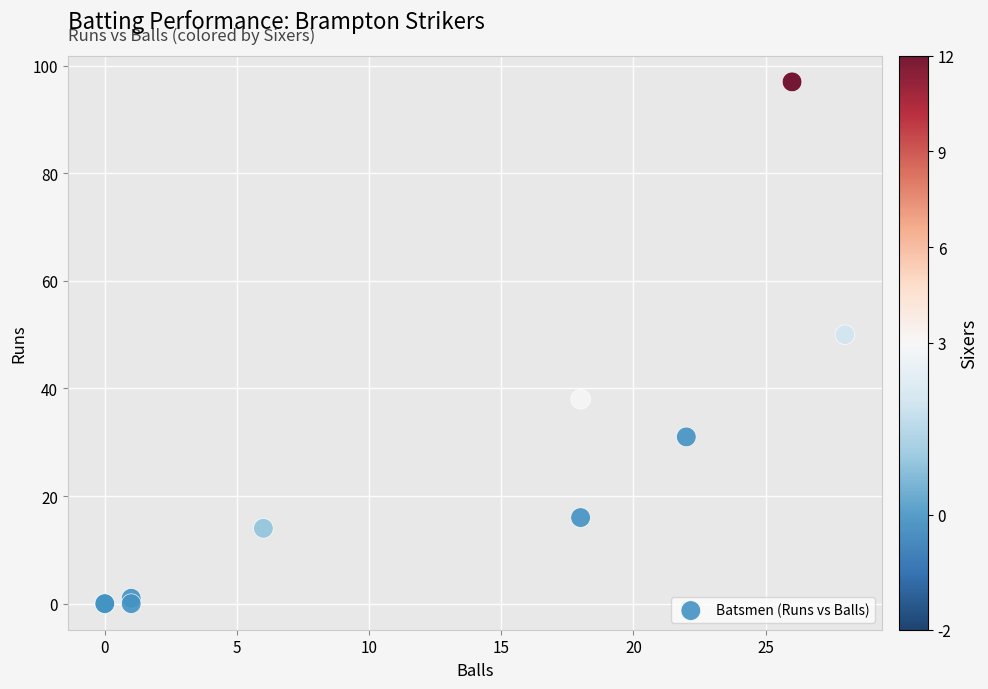

What Y value in the scatter plot is closest to 48?

50